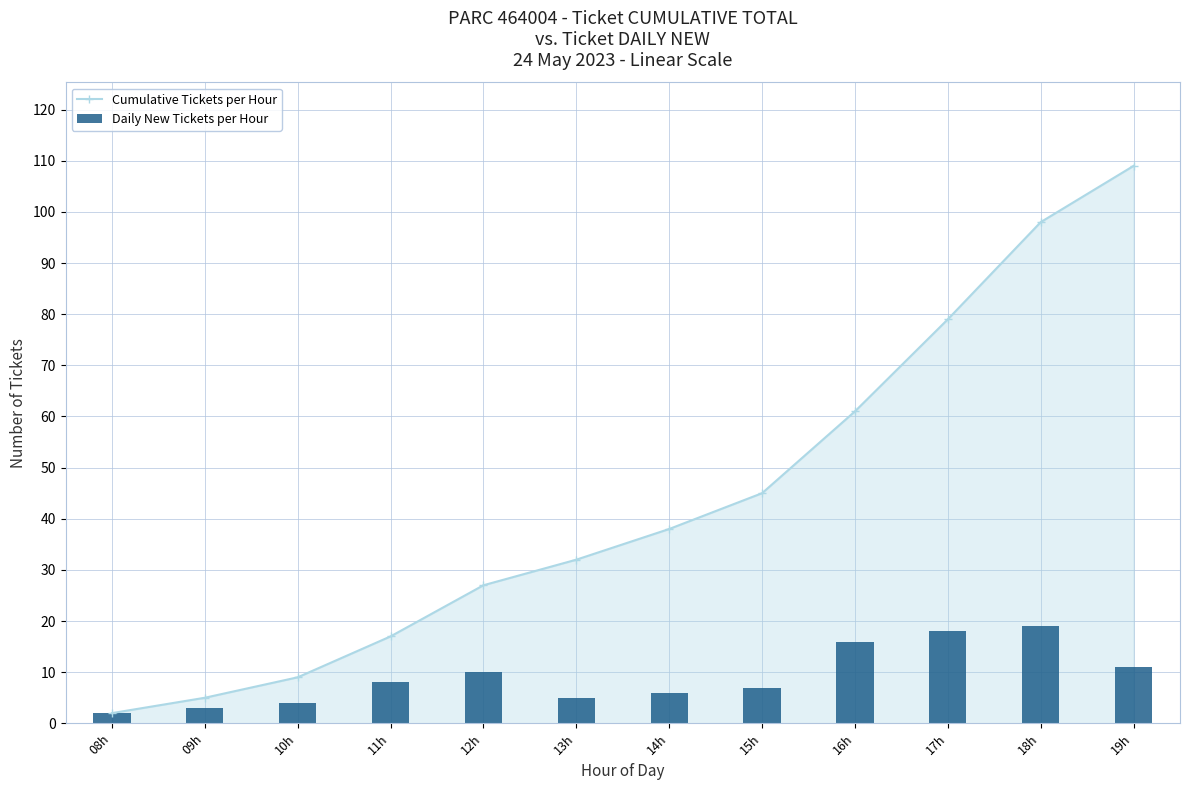

What is the average value of the Daily New Tickets per Hour series?

9